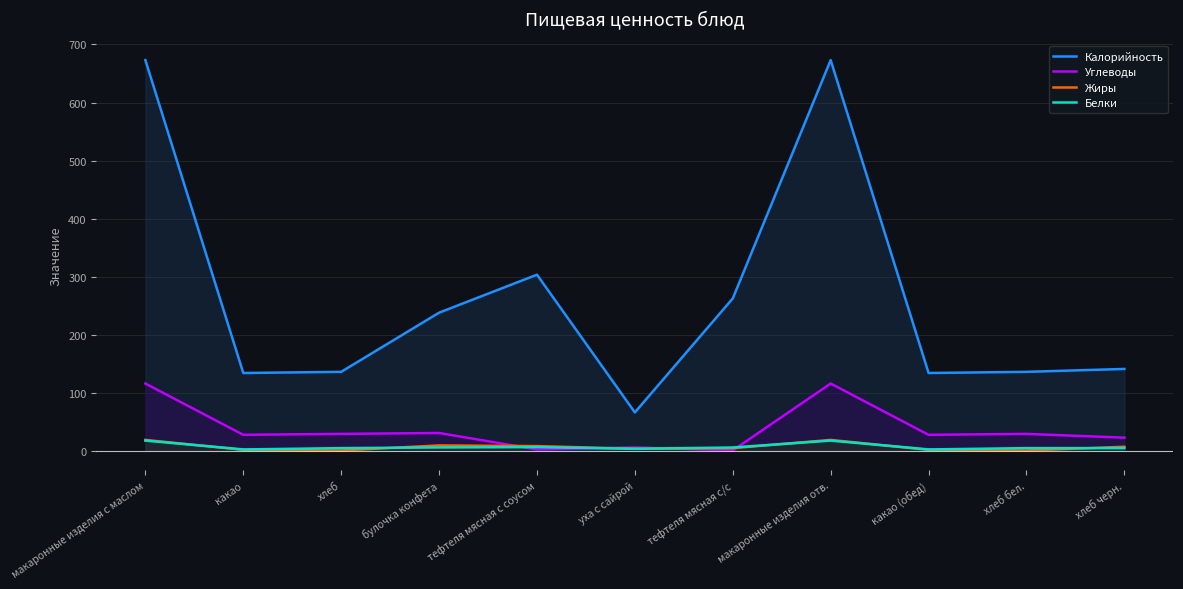

Where does the Белки series first go above 4?

макаронные изделия с маслом